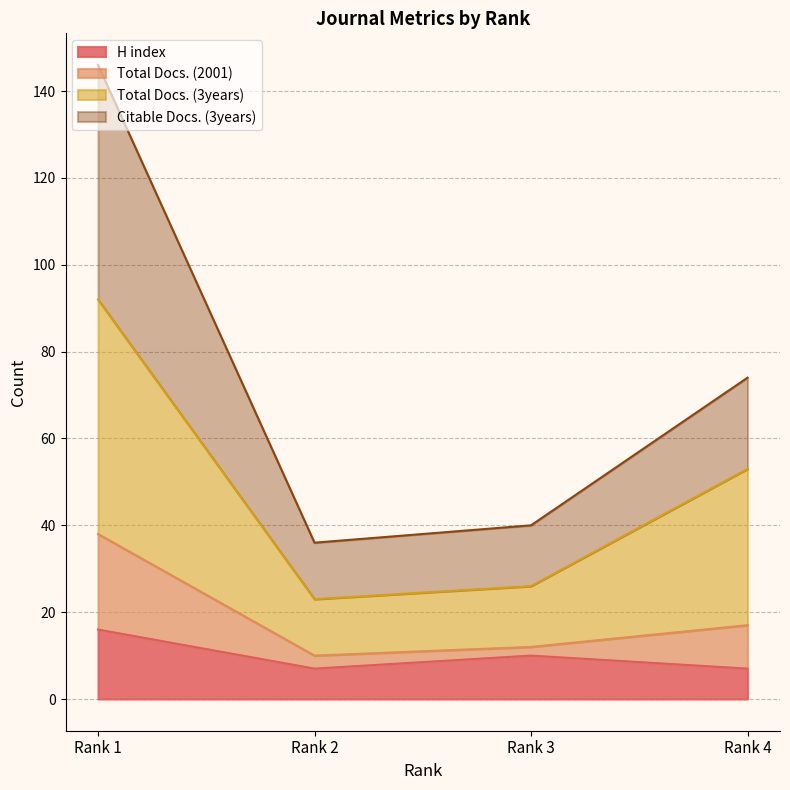

Reading left to right, what are the values for H index?

Rank 1=16	Rank 2=7	Rank 3=10	Rank 4=7